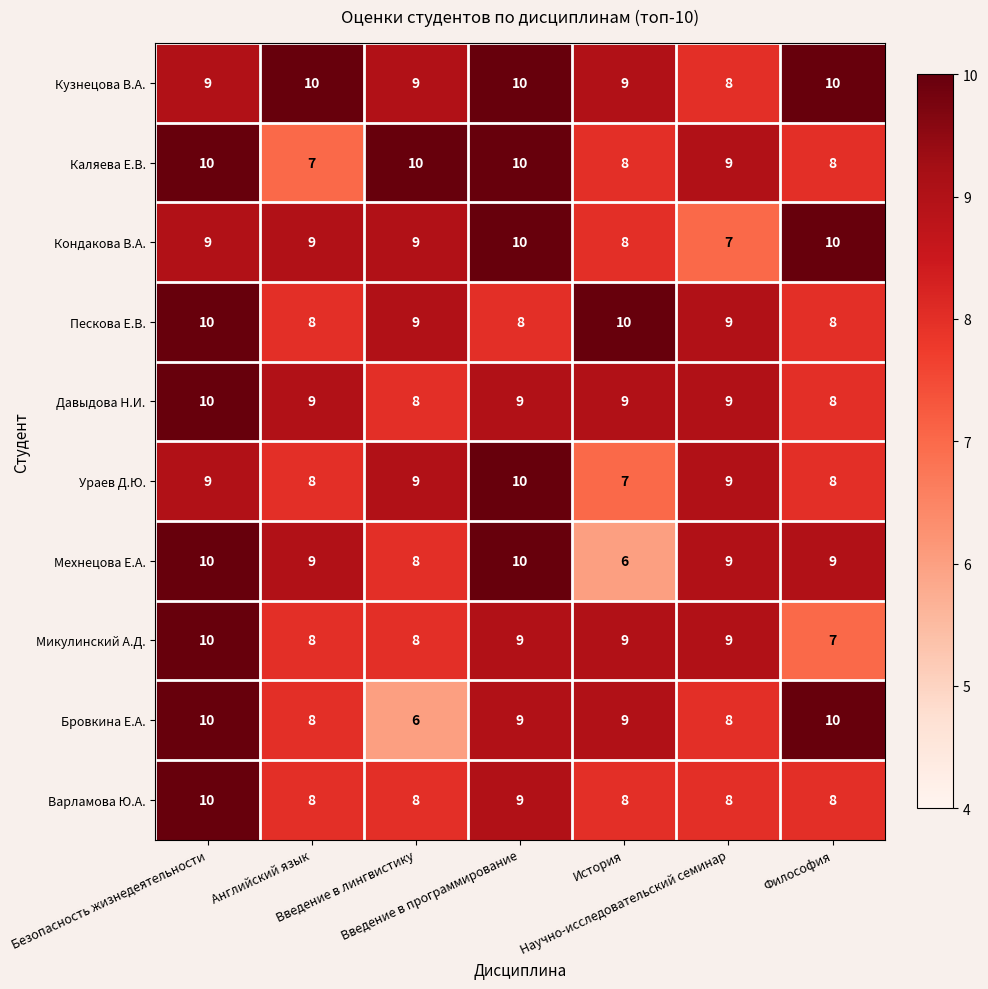

At which category is the sum across all series the highest?

Безопасность жизнедеятельности